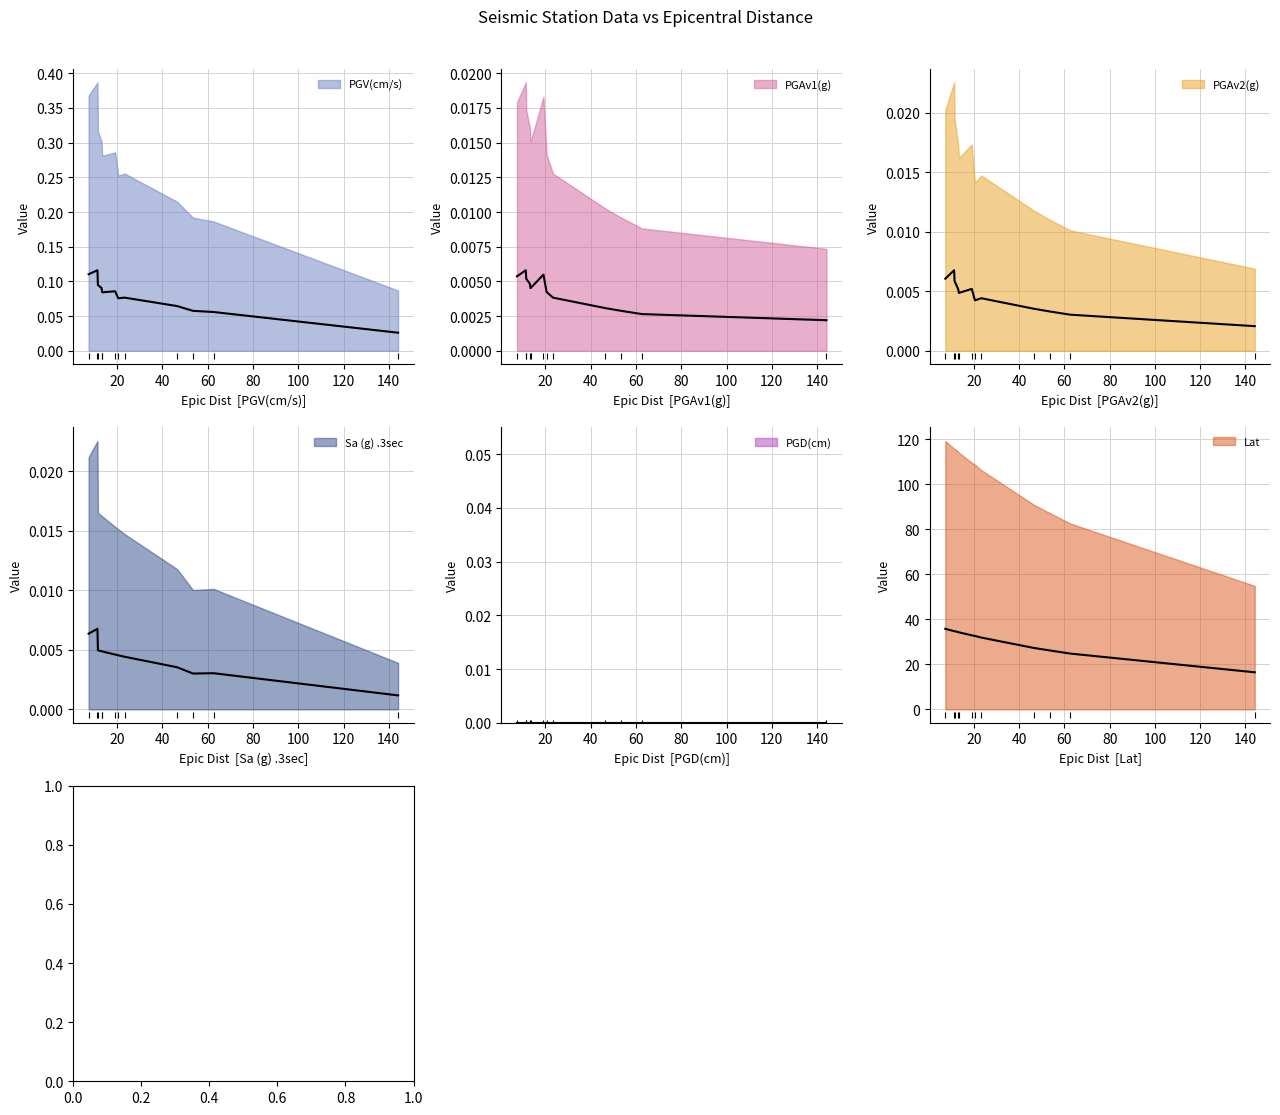

What are all the series names shown in the legend?

PGV(cm/s), PGAv1(g), PGAv2(g), Sa (g) .3sec, PGD(cm), Lat